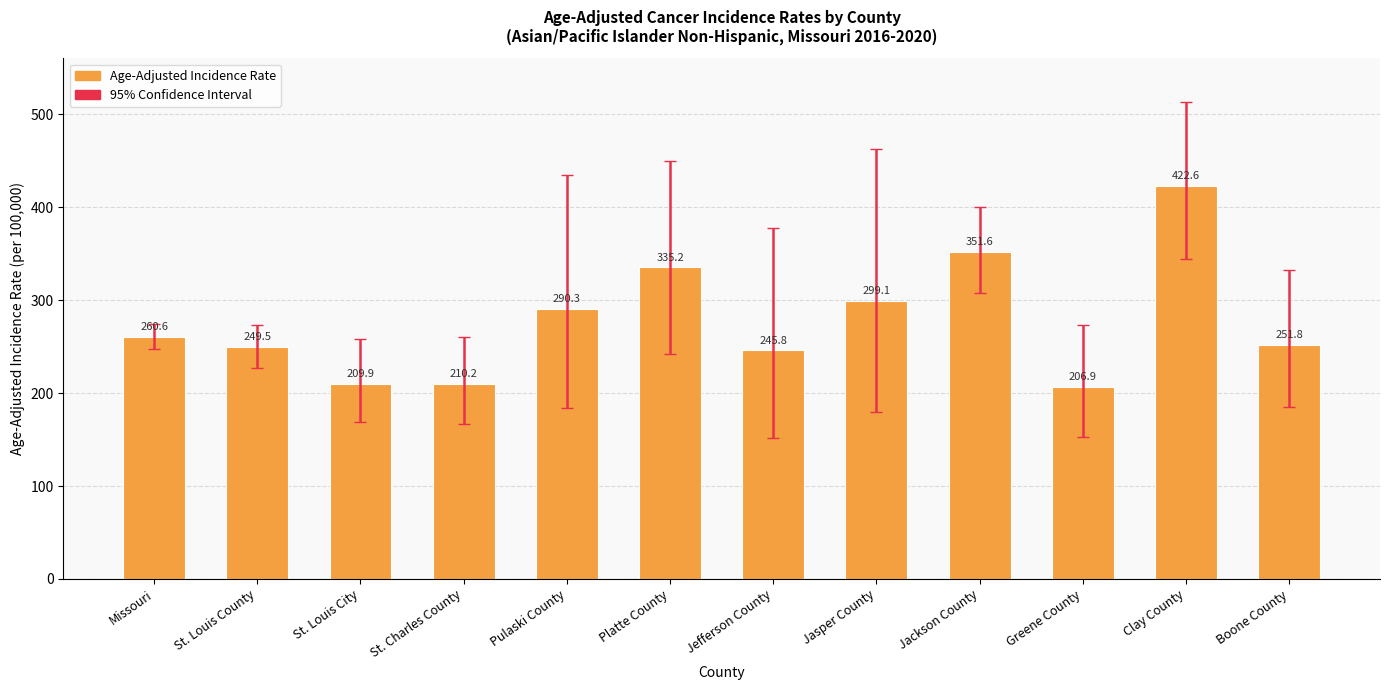

What is the minimum value shown in the chart?

206.9